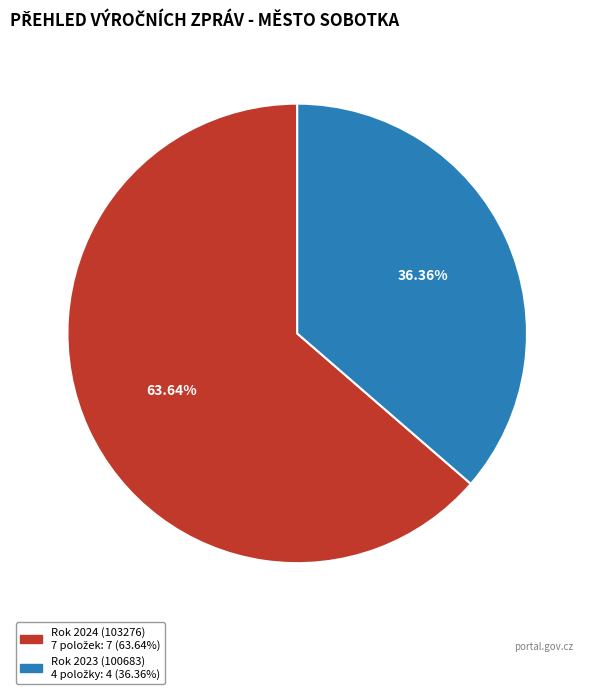

Is there a majority slice in this chart?

Yes